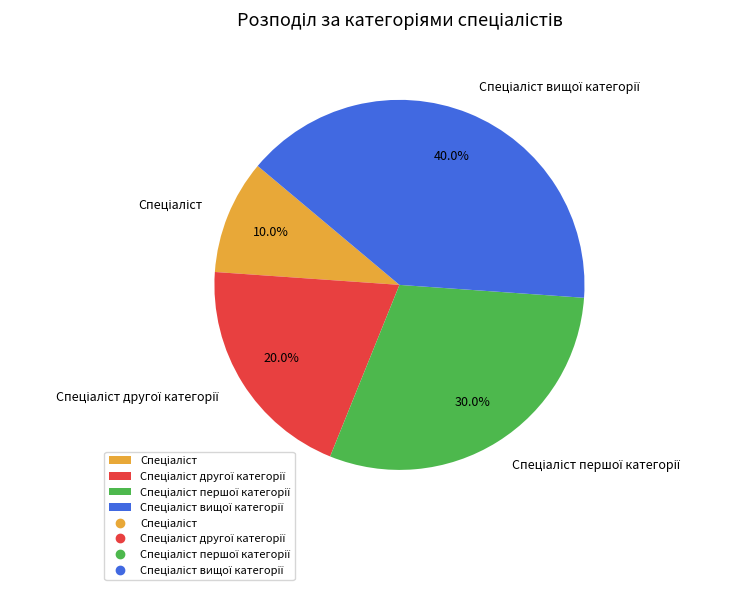

Does any single category account for the majority?

No